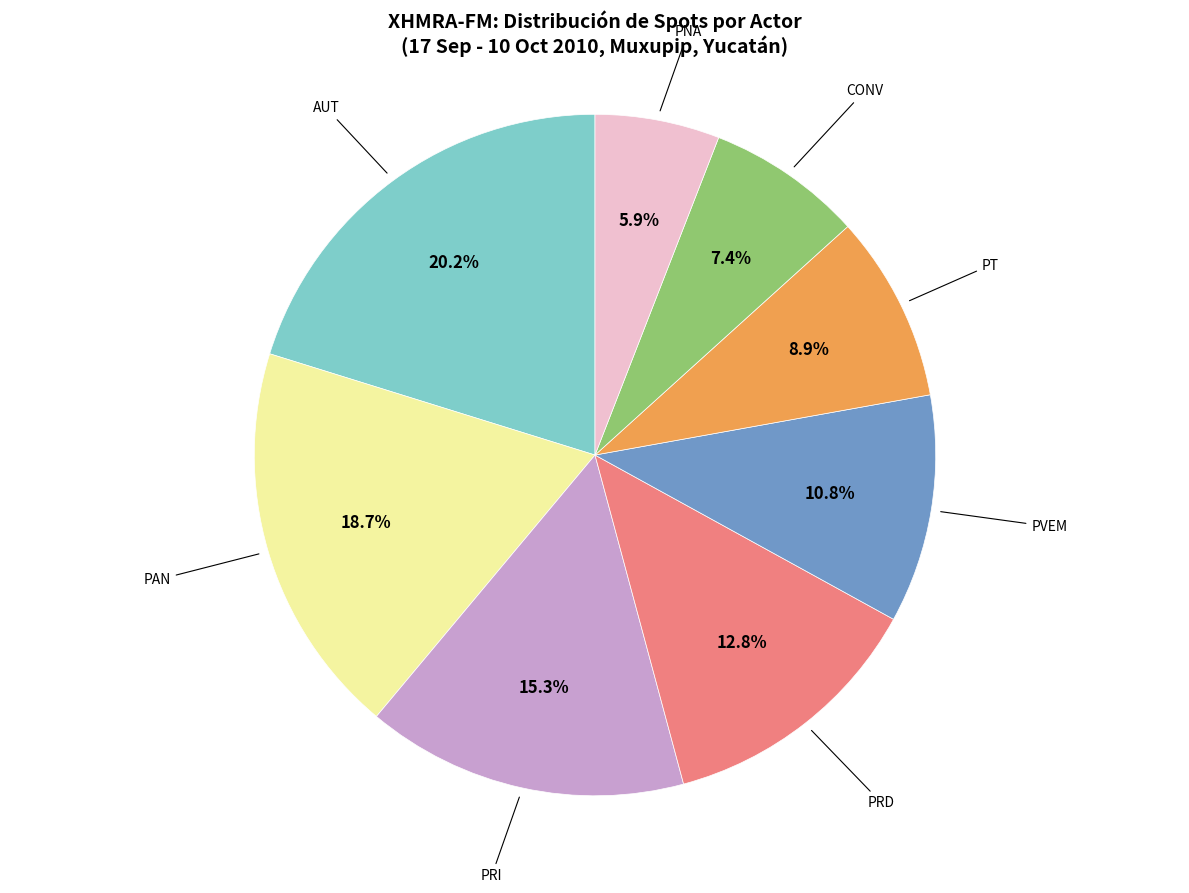

Rank the categories by value from highest to lowest.

AUT, PAN, PRI, PRD, PVEM, PT, CONV, PNA